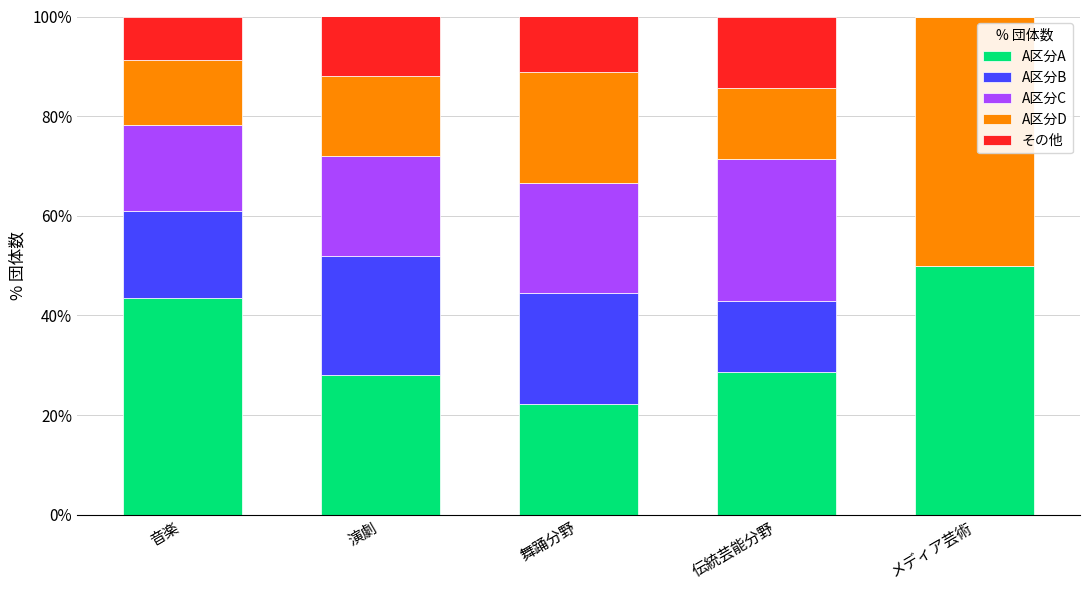

The A区分A series shows 6.3 at 伝統芸能分野. True or false?

False